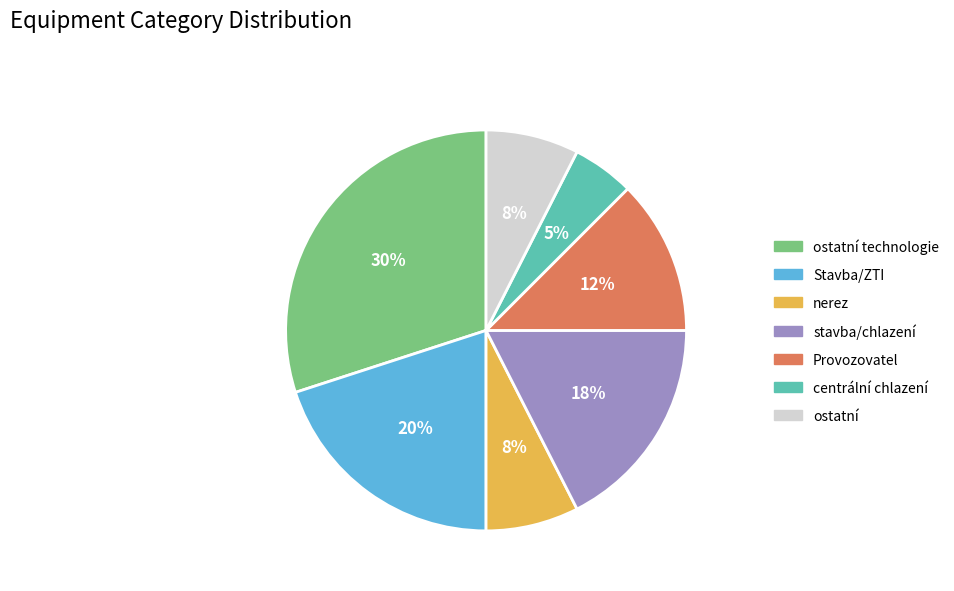

True or false: centrální chlazení accounts for 5% of the total.

True